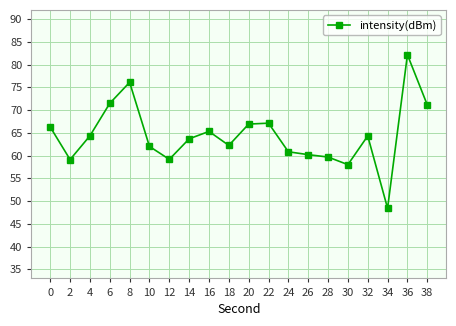

What is the sum of the values at 8 and 24?

136.9